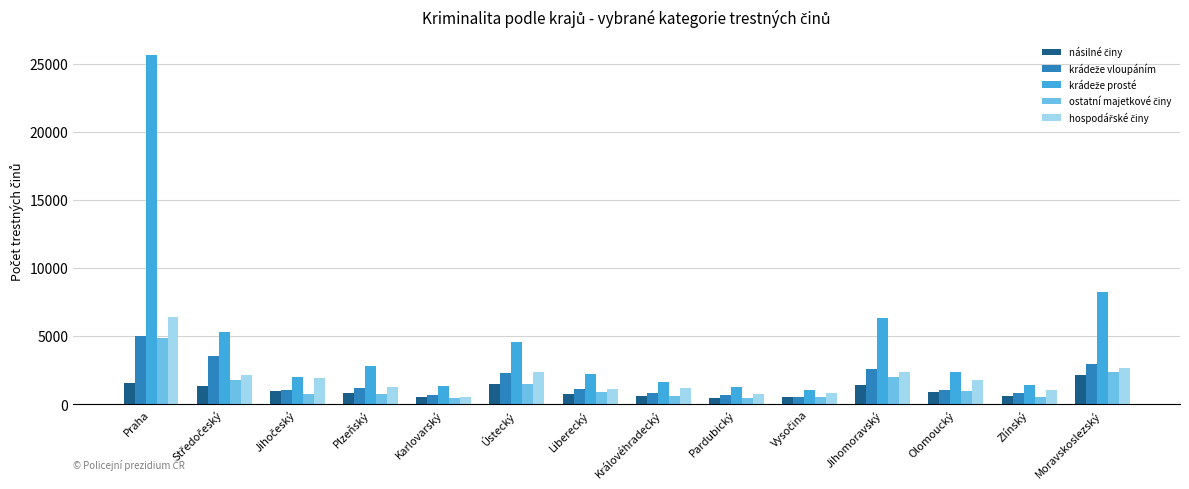

At how many categories does at least one series exceed 6487?

2